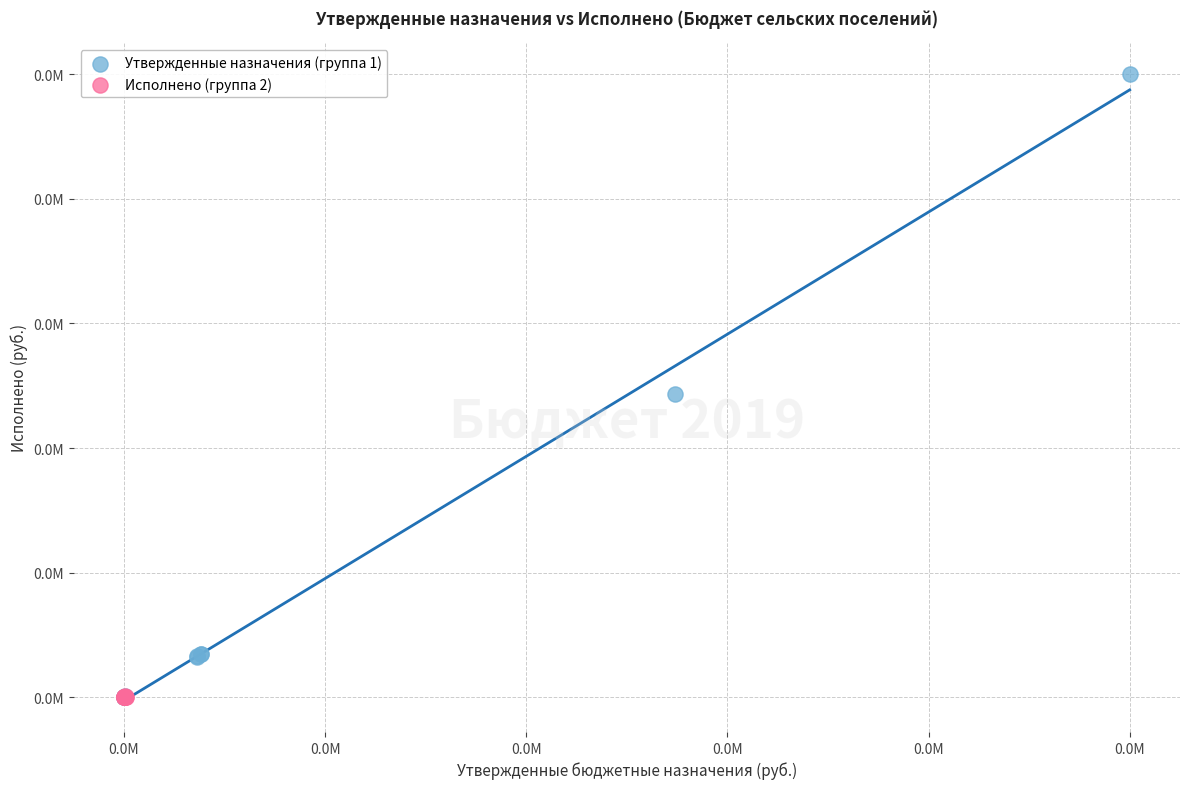

What are all the series names shown in the legend?

Утвержденные назначения (группа 1), Исполнено (группа 2)